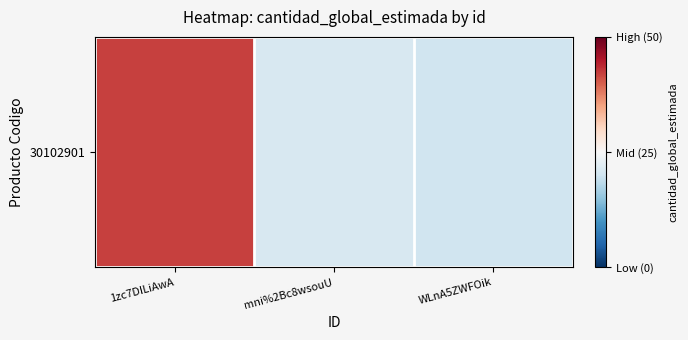

Between mni%2Bc8wsouU and WLnA5ZWFOik, which is larger?

mni%2Bc8wsouU